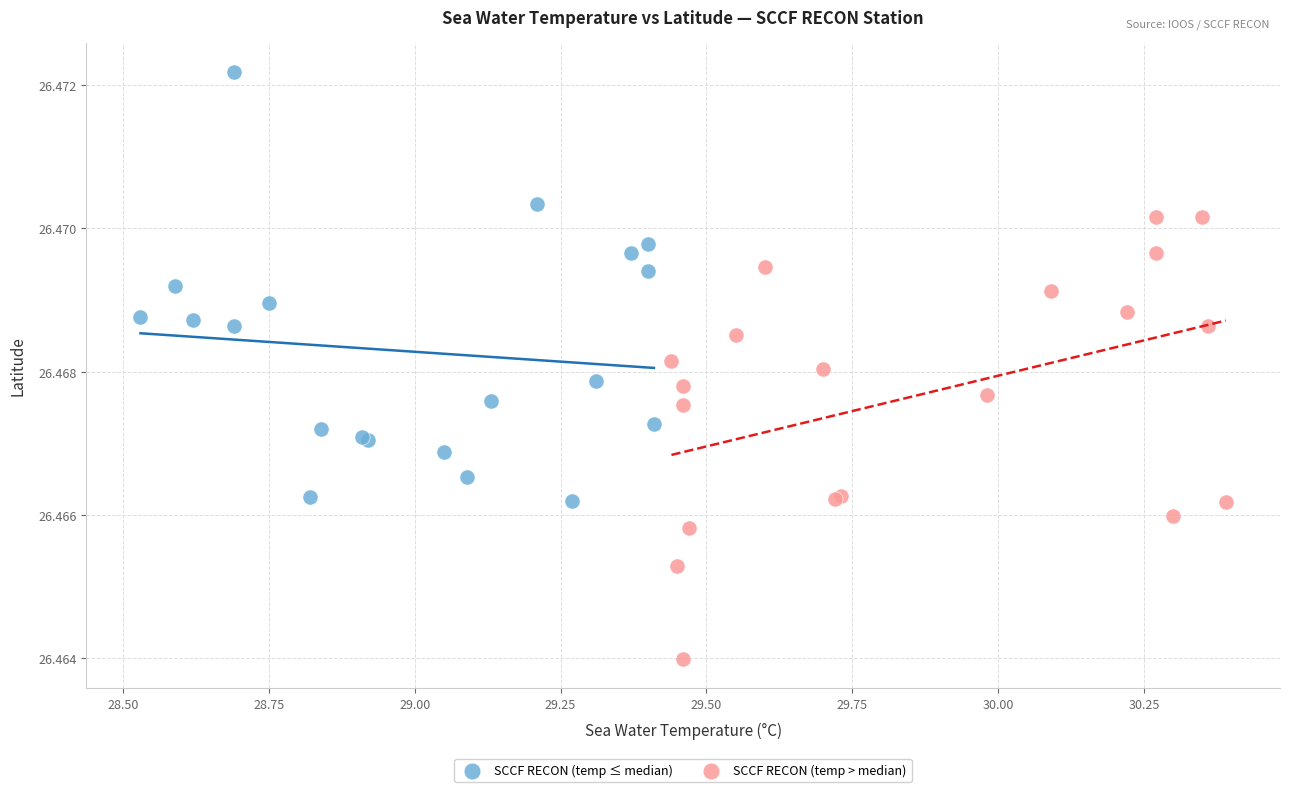

Which series contains the lowest Y value?

SCCF RECON (temp > median)